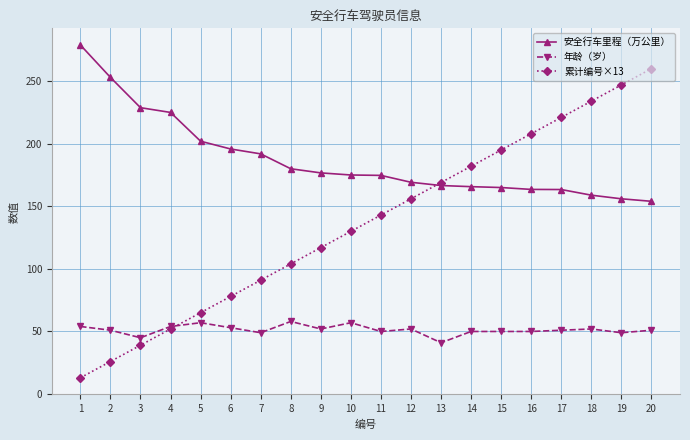

At which category is the sum across all series the highest?

20